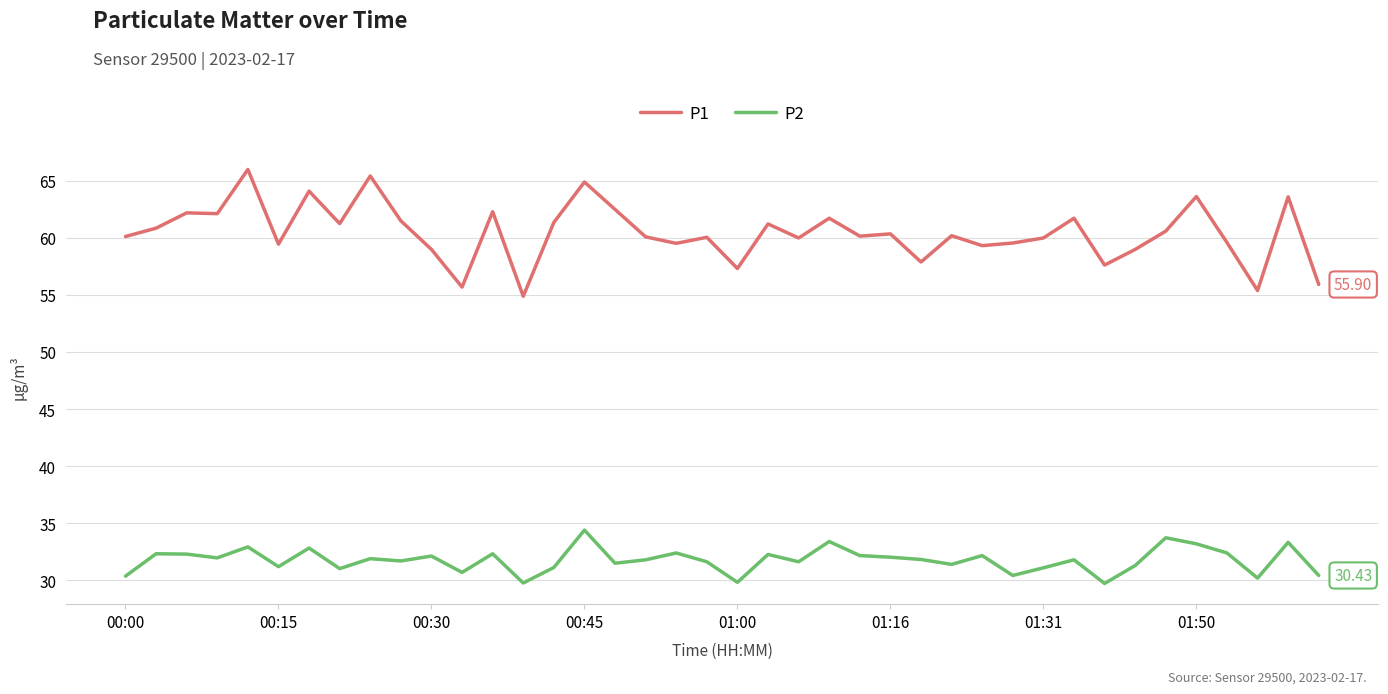

True or false: P1 and P2 cross at least once.

False